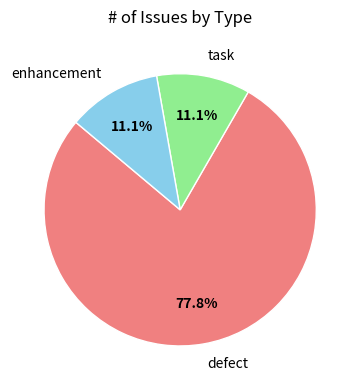

Which slice is the largest?

defect